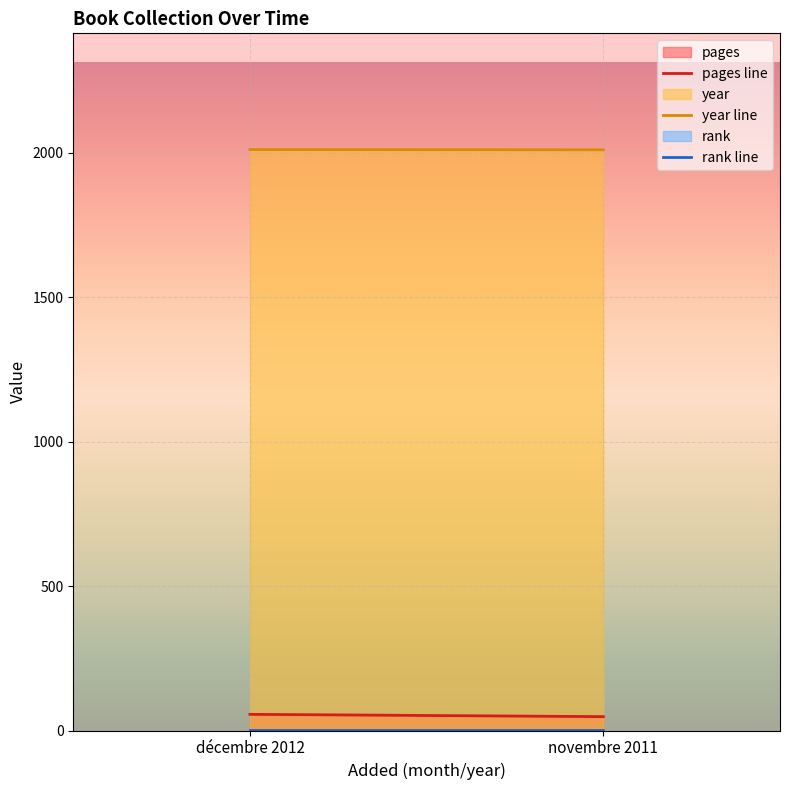

Reading left to right, list all the values displayed in this chart.

pages: 56	48
year: 2012	2011
rank: 1	1